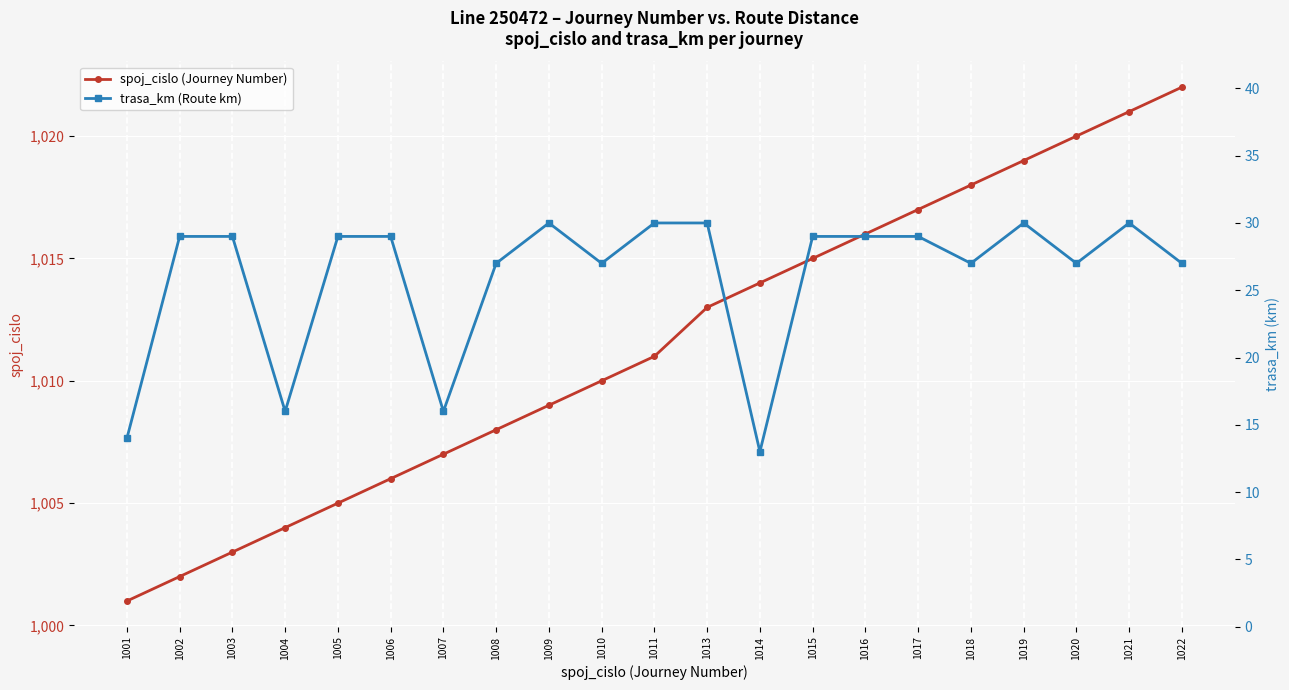

Which category has the highest value in the spoj_cislo (Journey Number) series?

1022